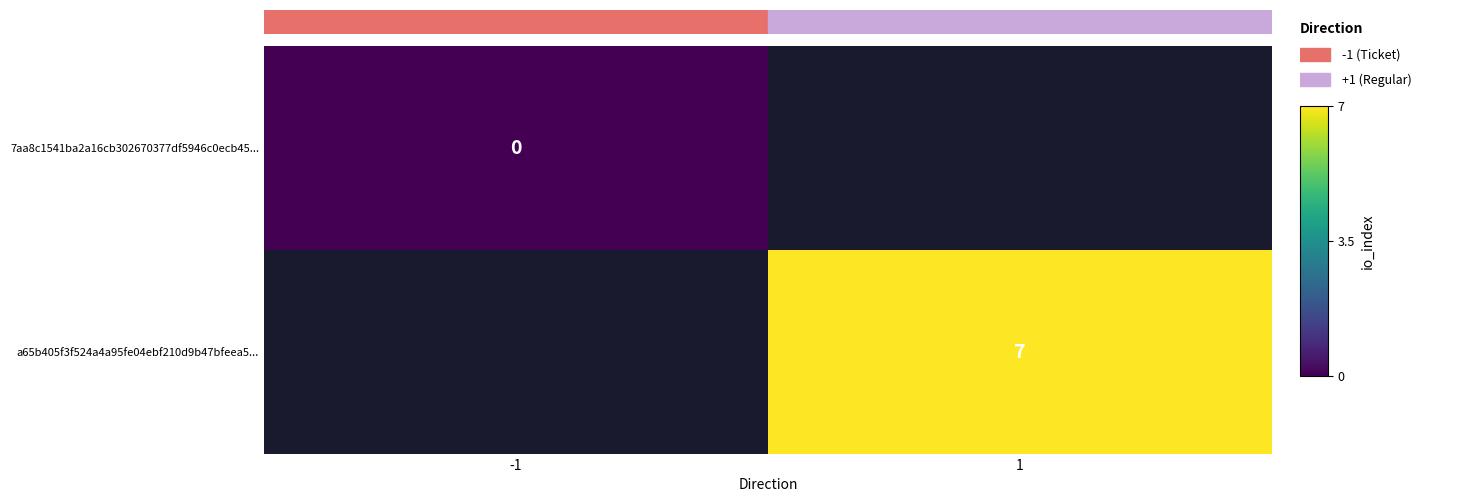

The value of a65b405f3f524a4a95fe04ebf210d9b47bfeea5... at 1 is 7. True or false?

True